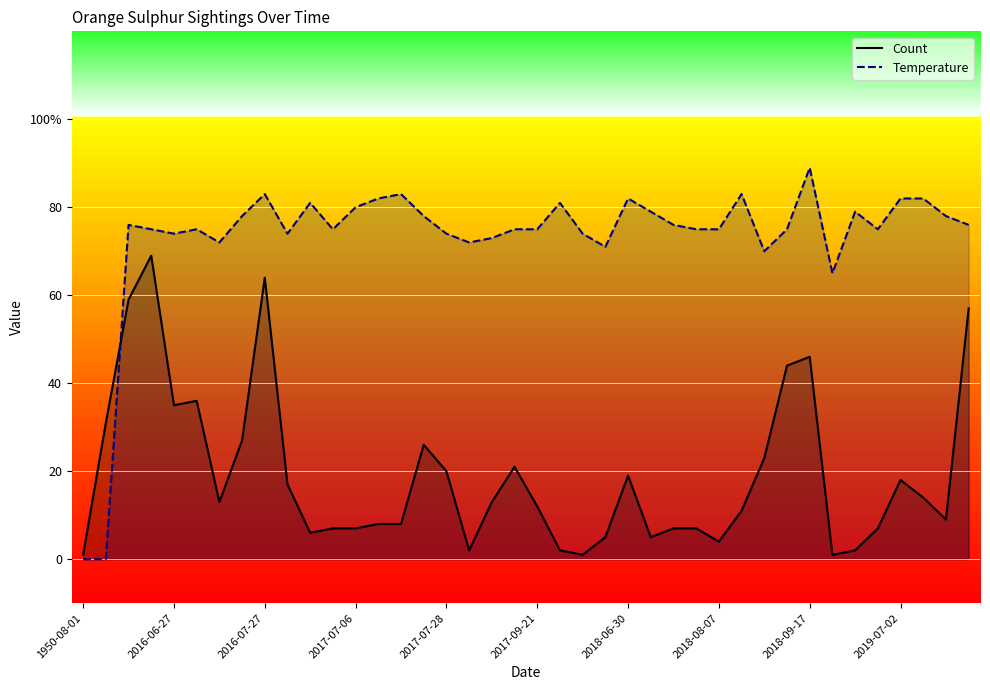

True or false: Temperature has more than 0 points higher than both neighbors.

True